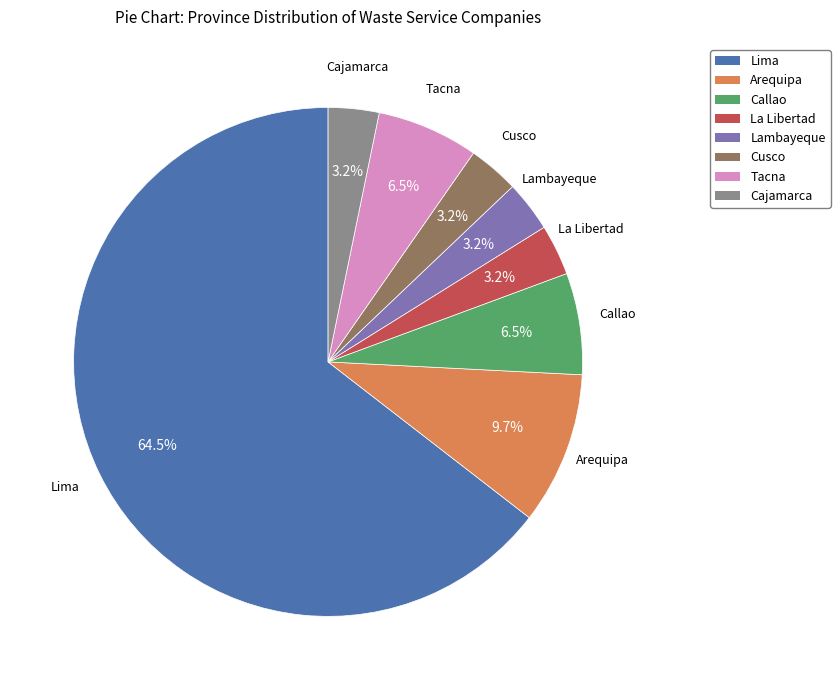

Which category accounts for the majority?

Lima